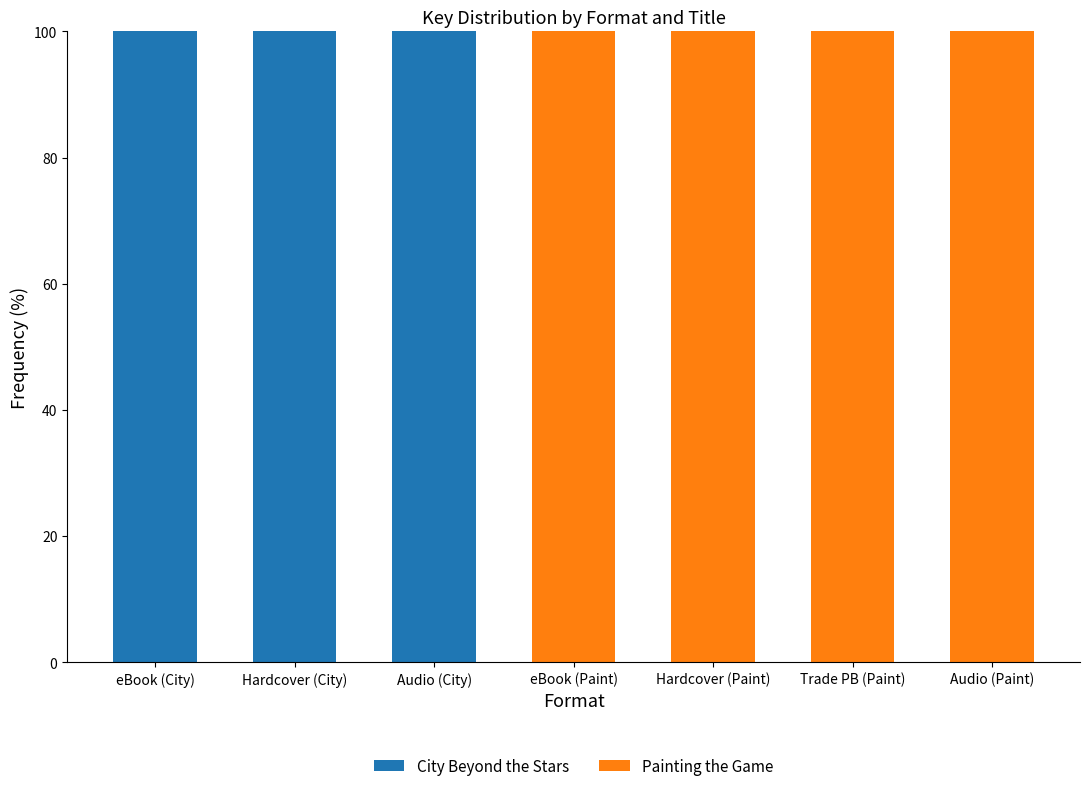

The City Beyond the Stars series shows 46 at Hardcover (Paint). True or false?

False